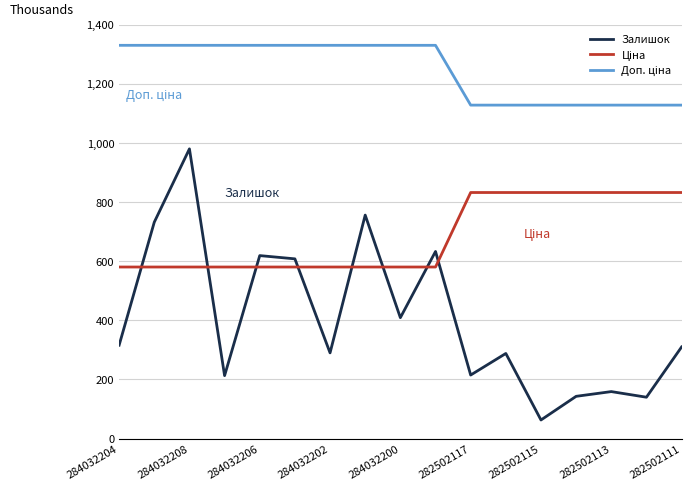

Which series has the largest range (max minus min)?

Залишок